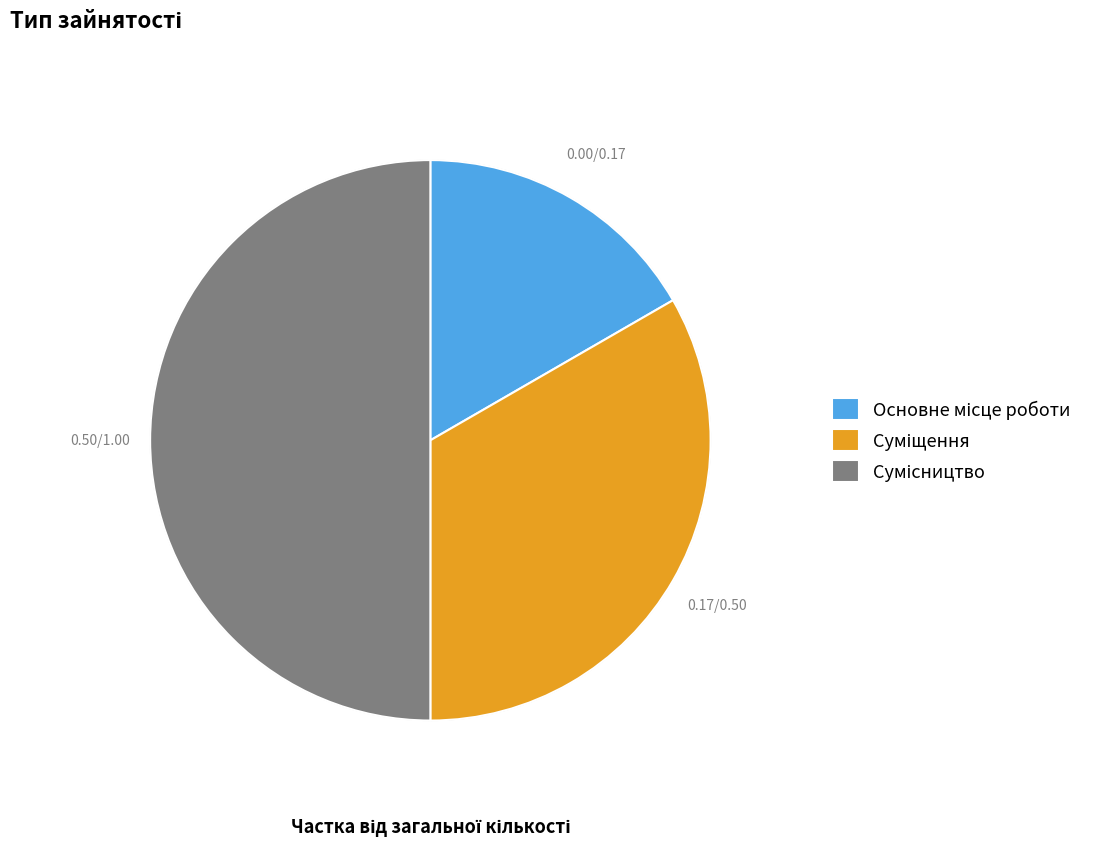

How many slices are in this pie chart?

3